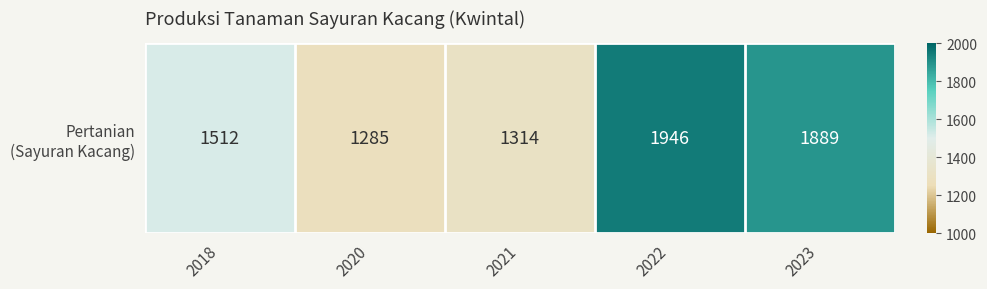

What is the ratio of the value at 2021 to the value at 2018?

0.9